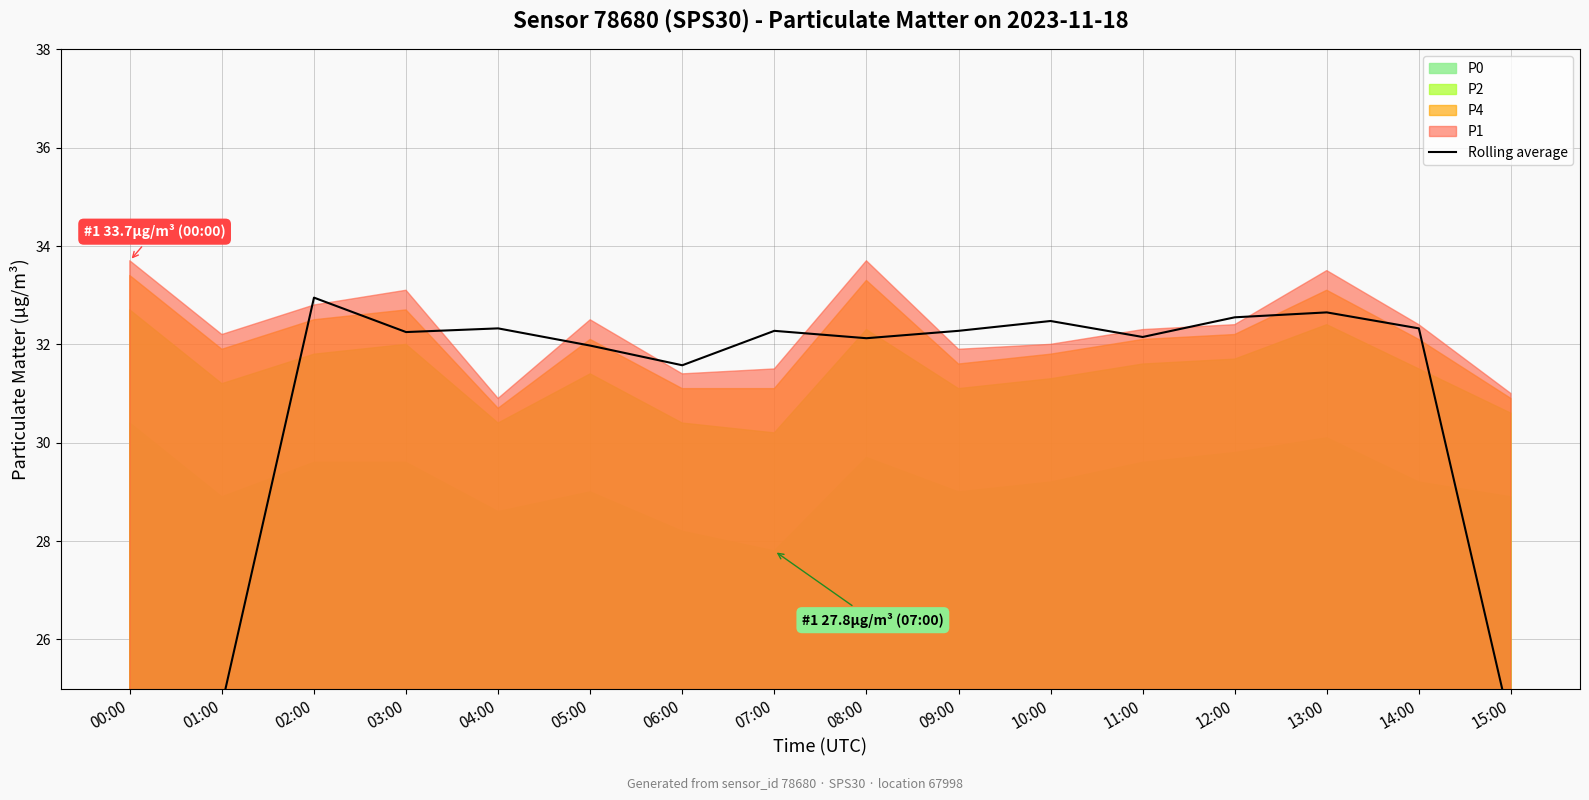

Where is the first local maximum?

02:00